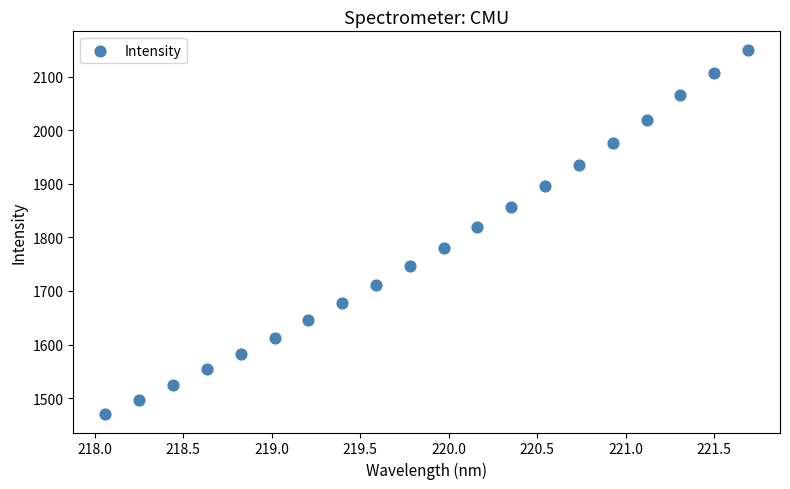

What Y value in the scatter plot is closest to 1810?

1820.1